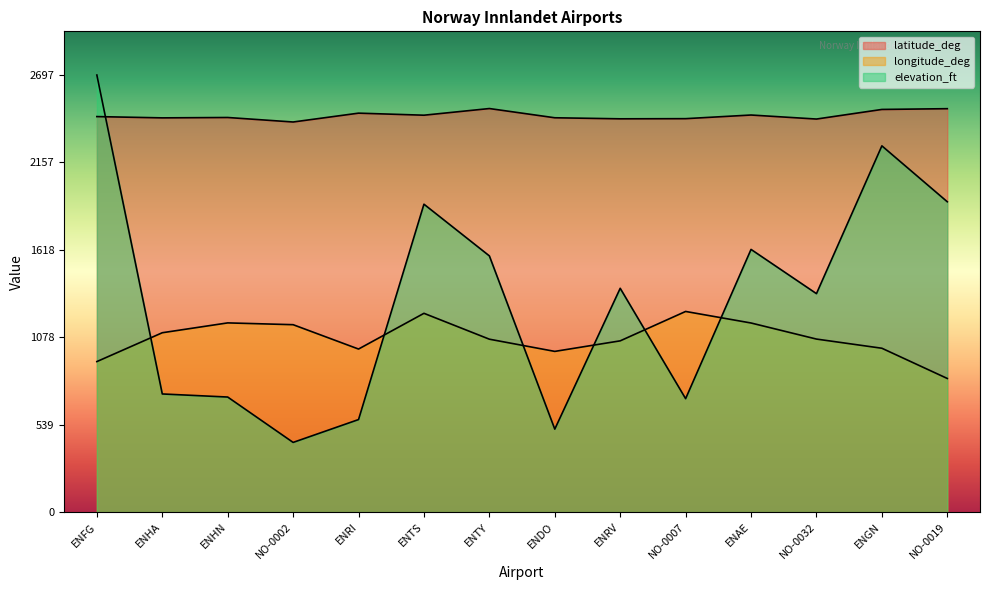

What is the label of the 14th point from the right?

ENFG